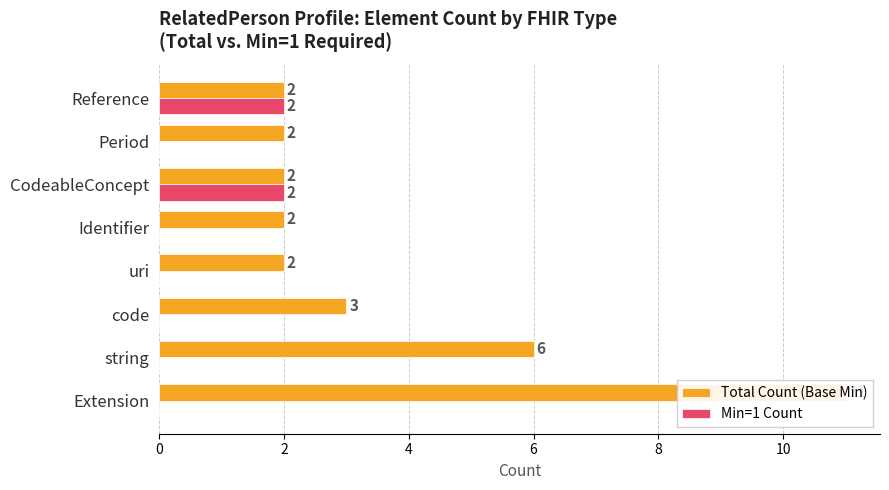

What are all the series names shown in the legend?

Total Count (Base Min), Min=1 Count